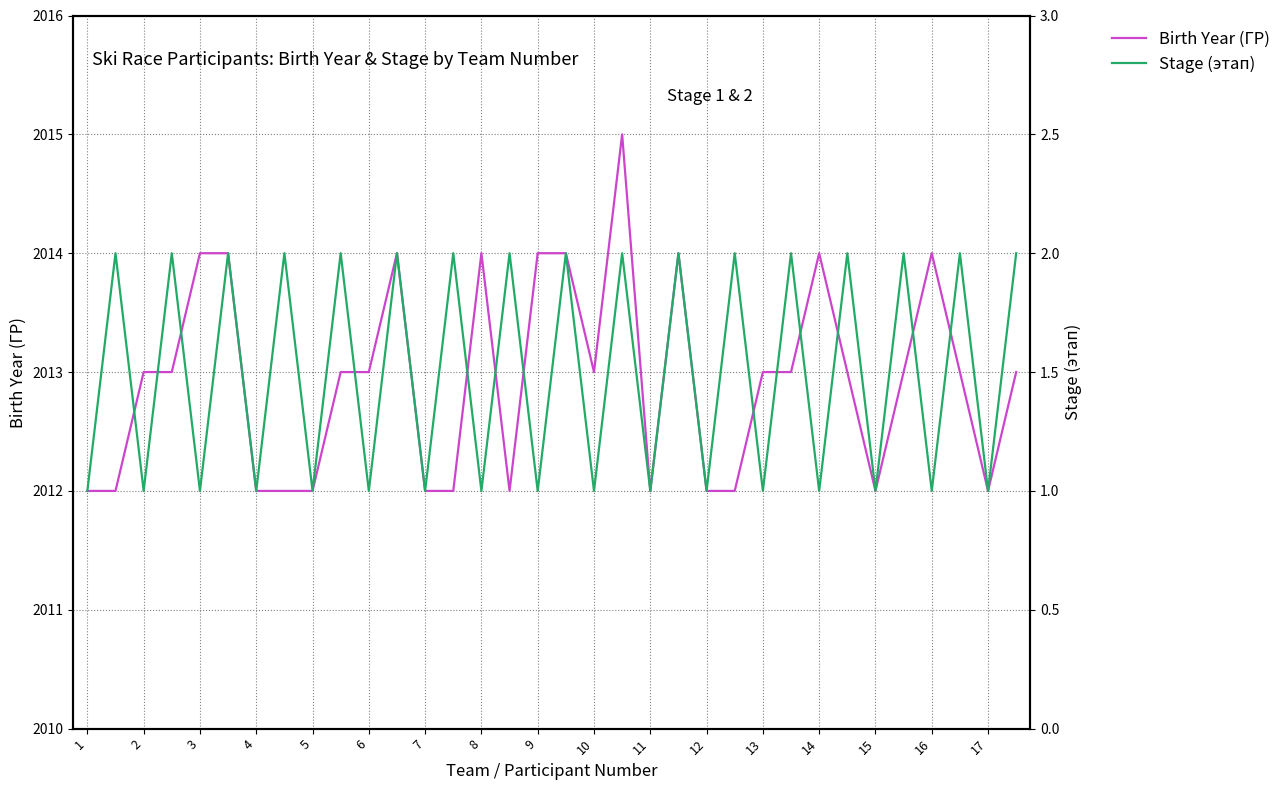

At which category is the sum across all series the highest?

19